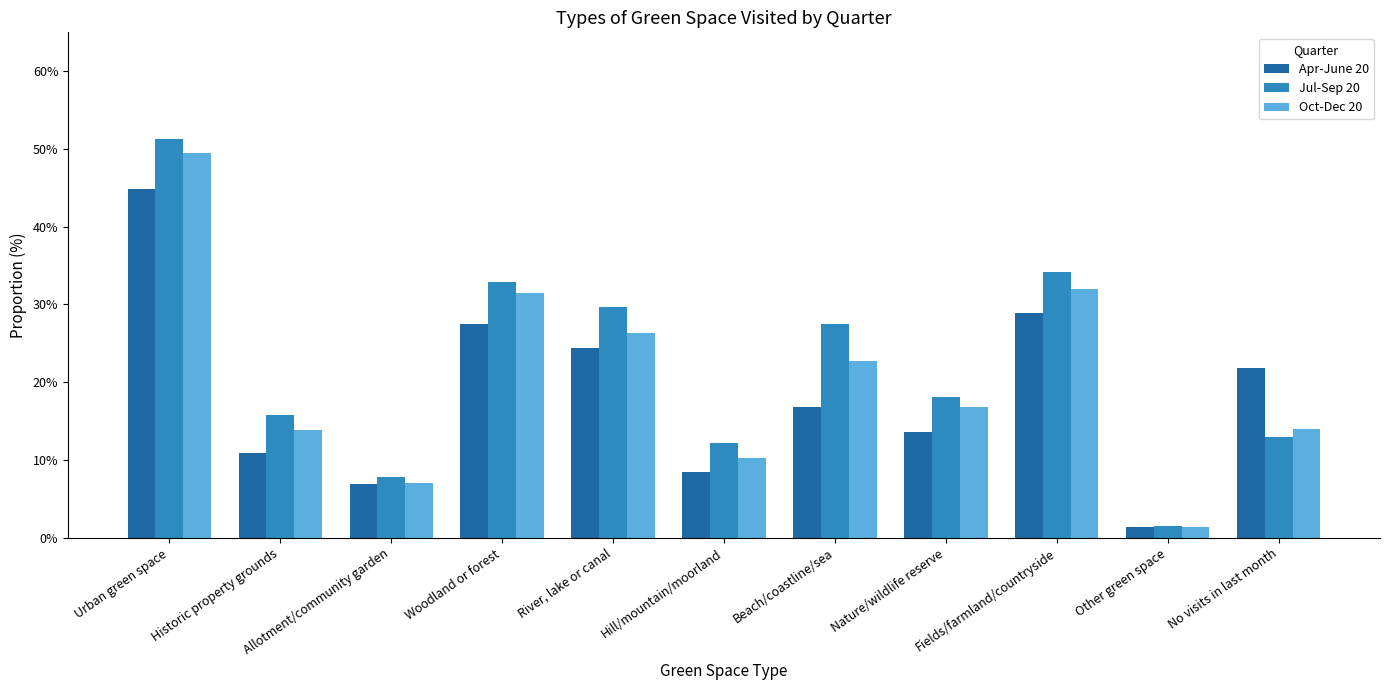

Between Urban green space and Historic property grounds, which series saw the biggest shift?

Oct-Dec 20